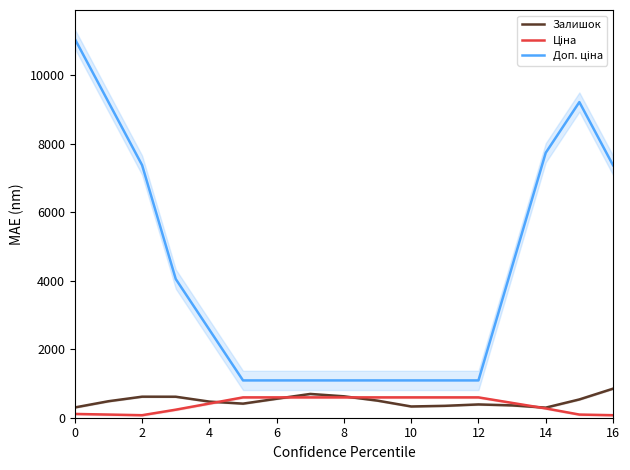

Rank the series by their maximum value, from highest to lowest.

Доп. ціна, Залишок, Ціна